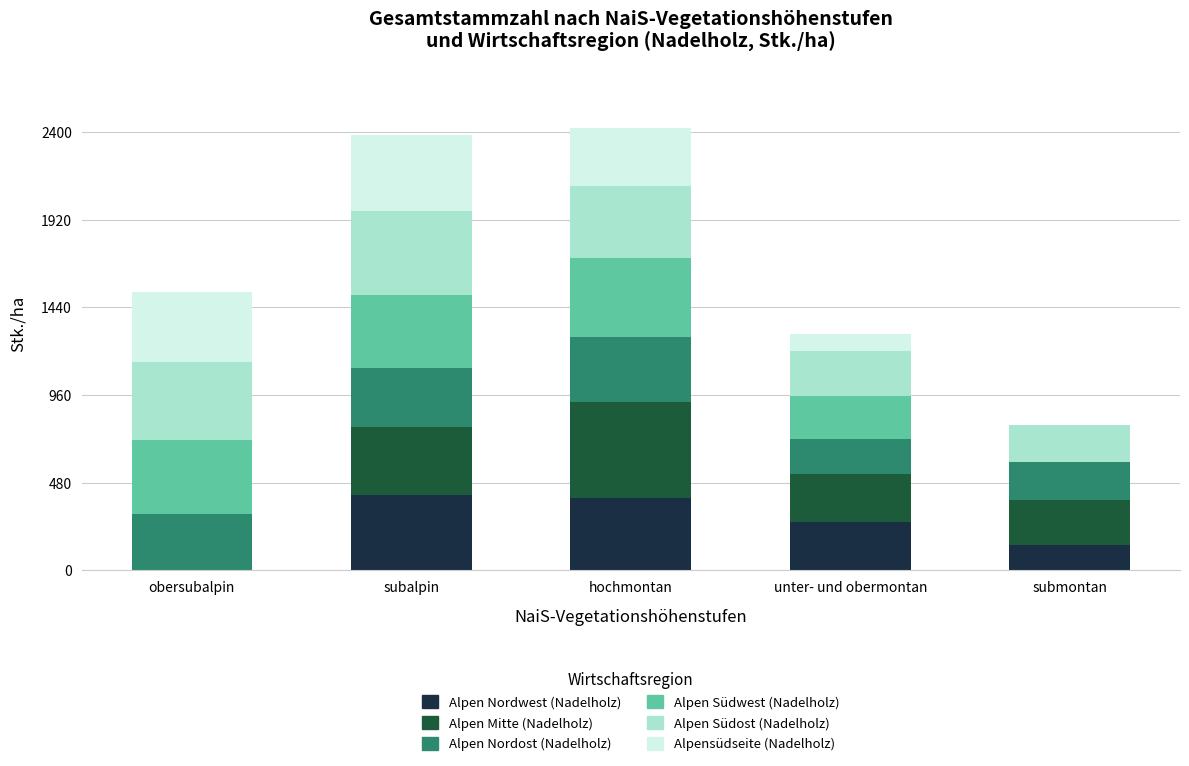

What is the highest value of the Alpen Nordwest (Nadelholz) series?

411